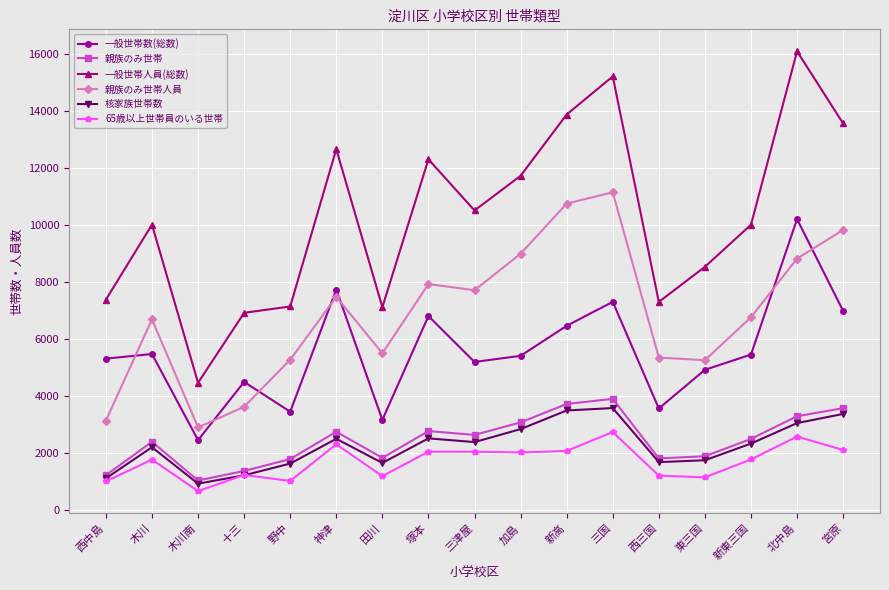

What is the label of the 16th point from the right?

木川